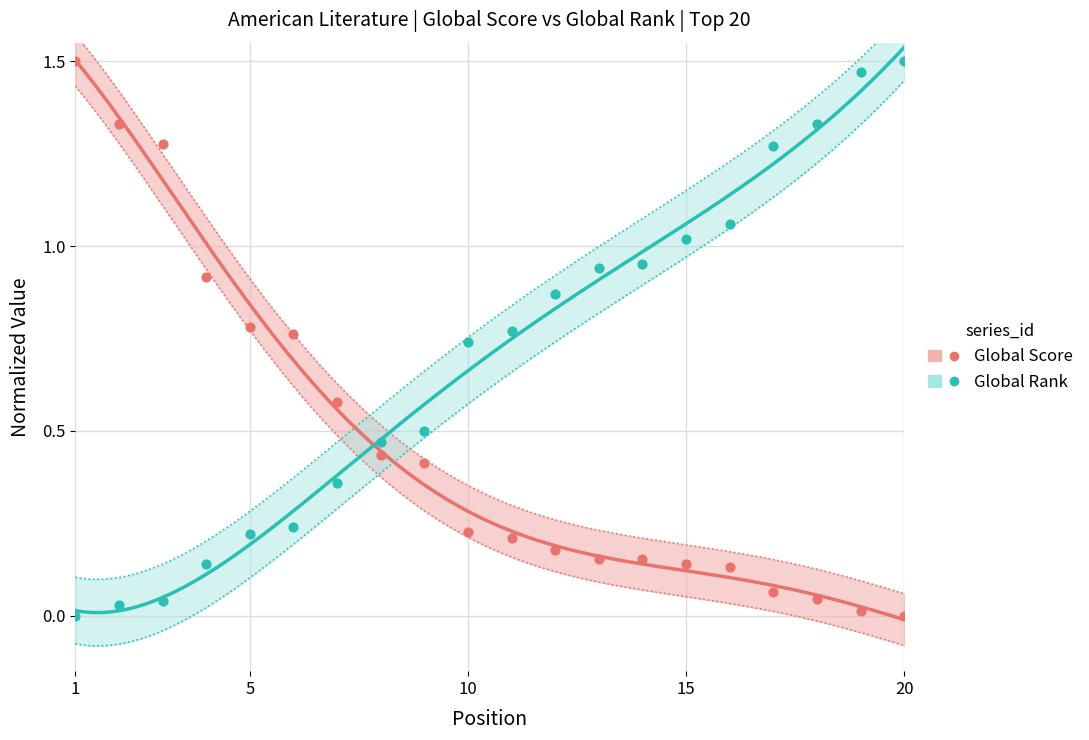

Which series reaches the minimum Y coordinate?

Global Score